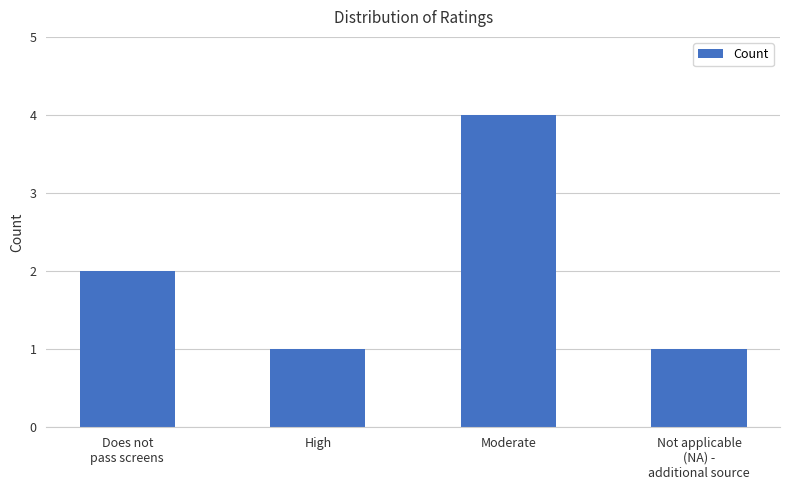

True or false: the data shows 2 at Moderate.

False